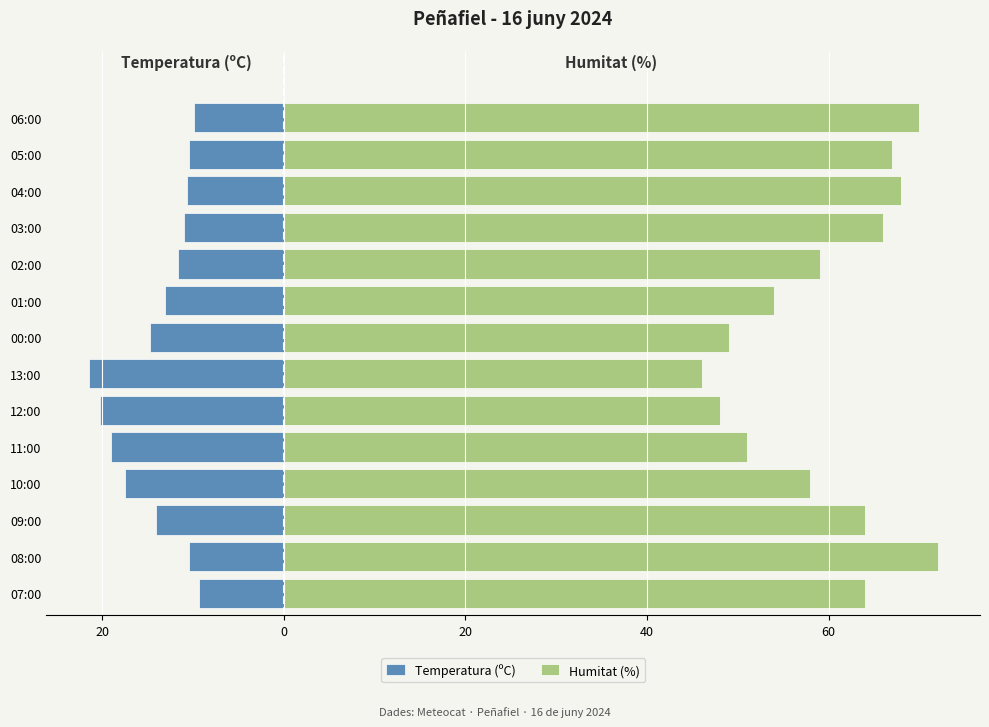

True or false: Temperatura (ºC) has a value of -4.9 at 12:00.

False